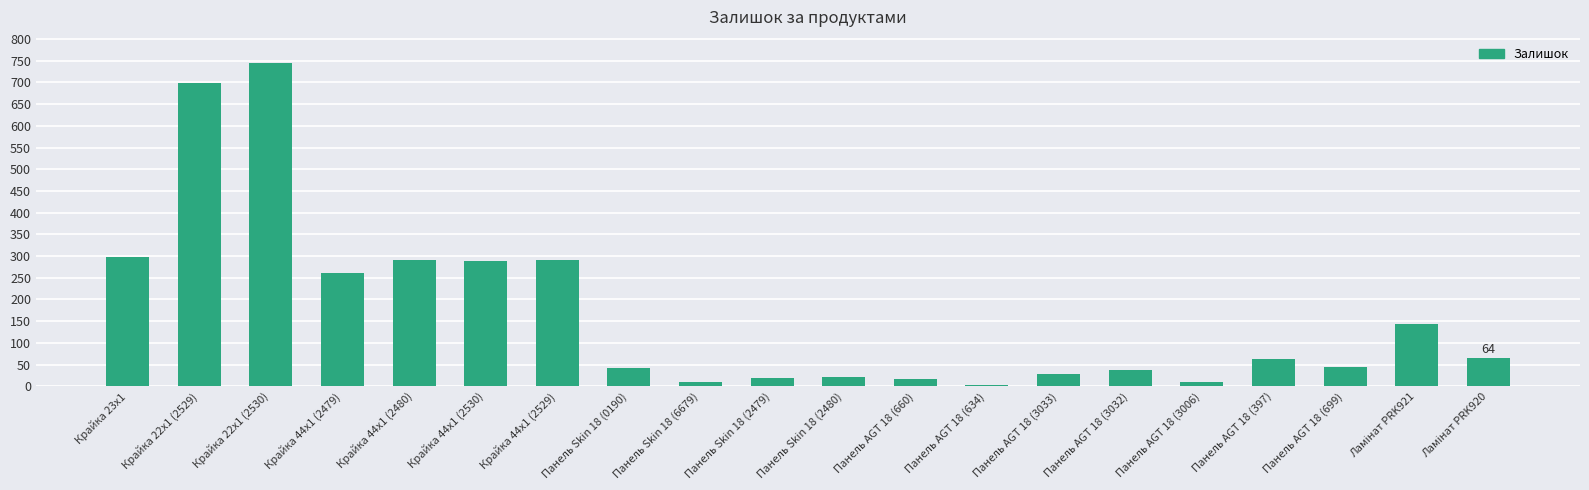

What is the maximum value shown in the chart?

745